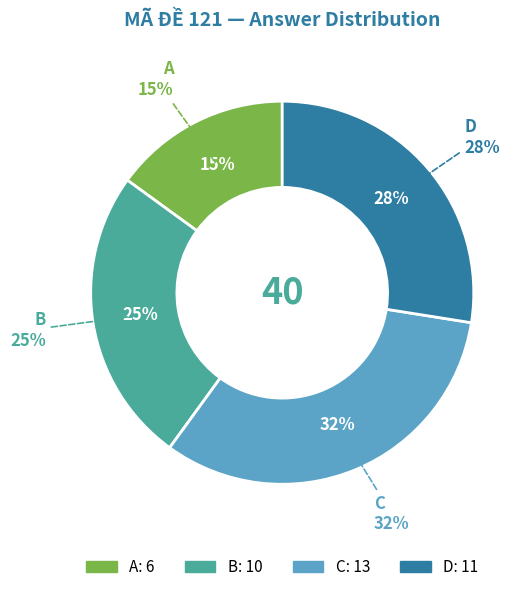

What is the largest slice in the pie chart?

C